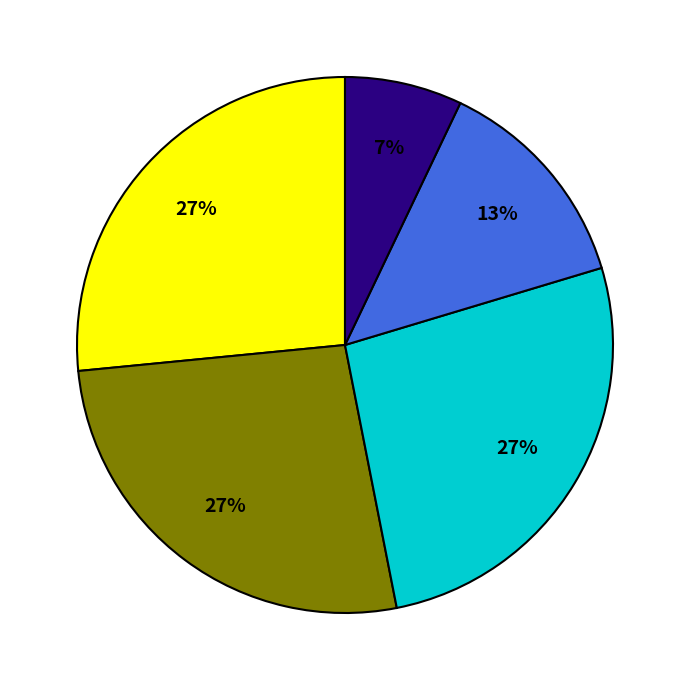

Does any single category account for the majority?

No